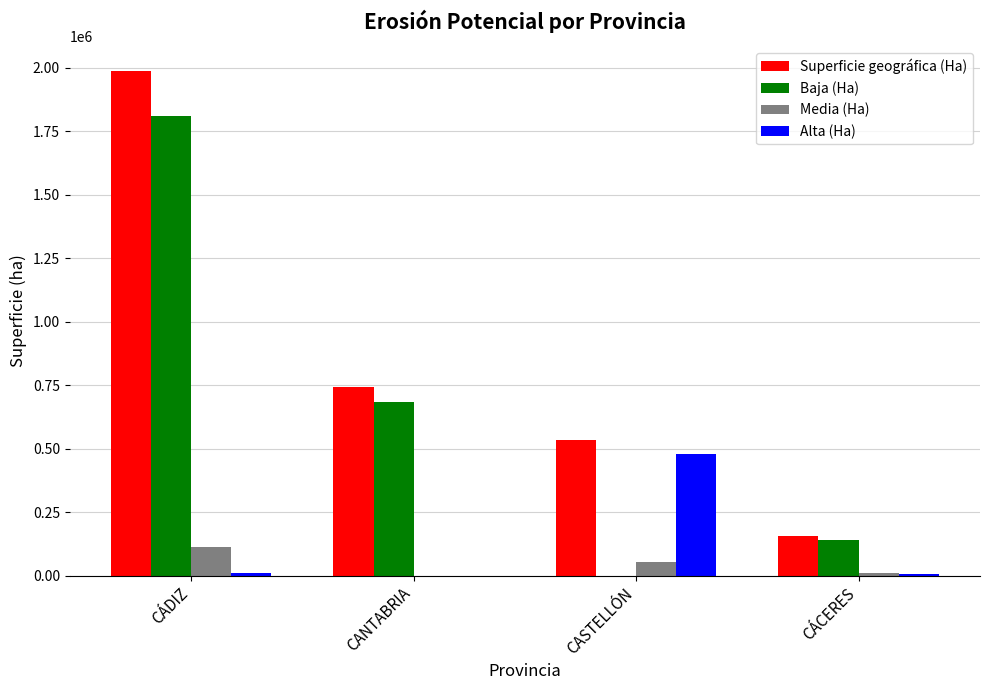

What is the sum of all Alta (Ha) values?

494046.7